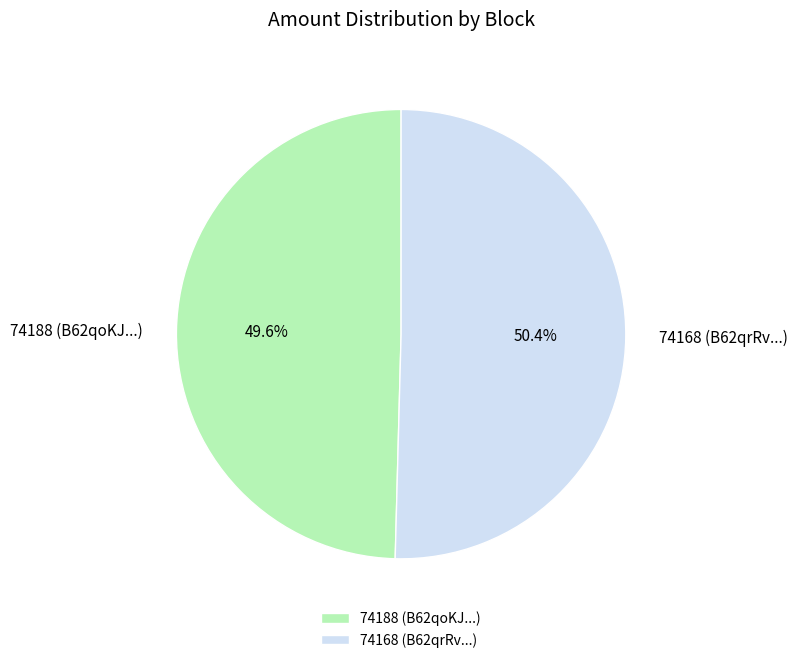

What is the ratio of the value at 74188 (B62qoKJ...) to the value at 74168 (B62qrRv...)?

1.0